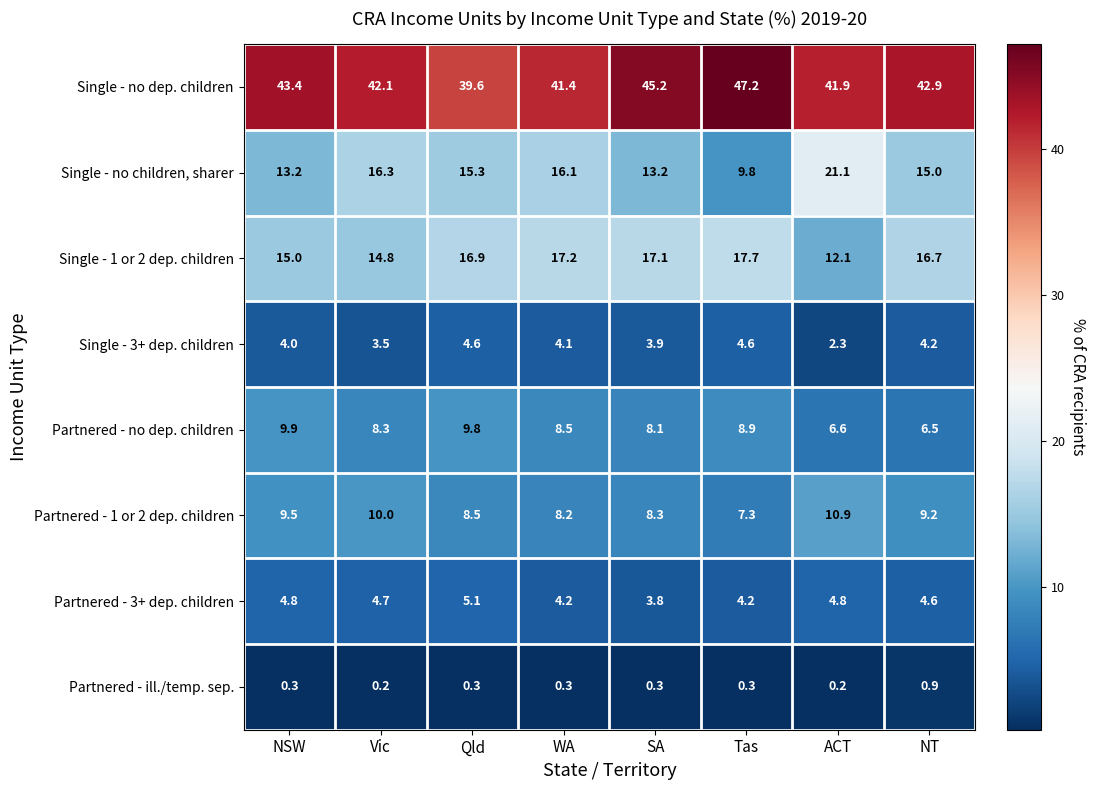

What is the difference between the maximum and minimum values in the Partnered - ill./temp. sep. series?

0.7